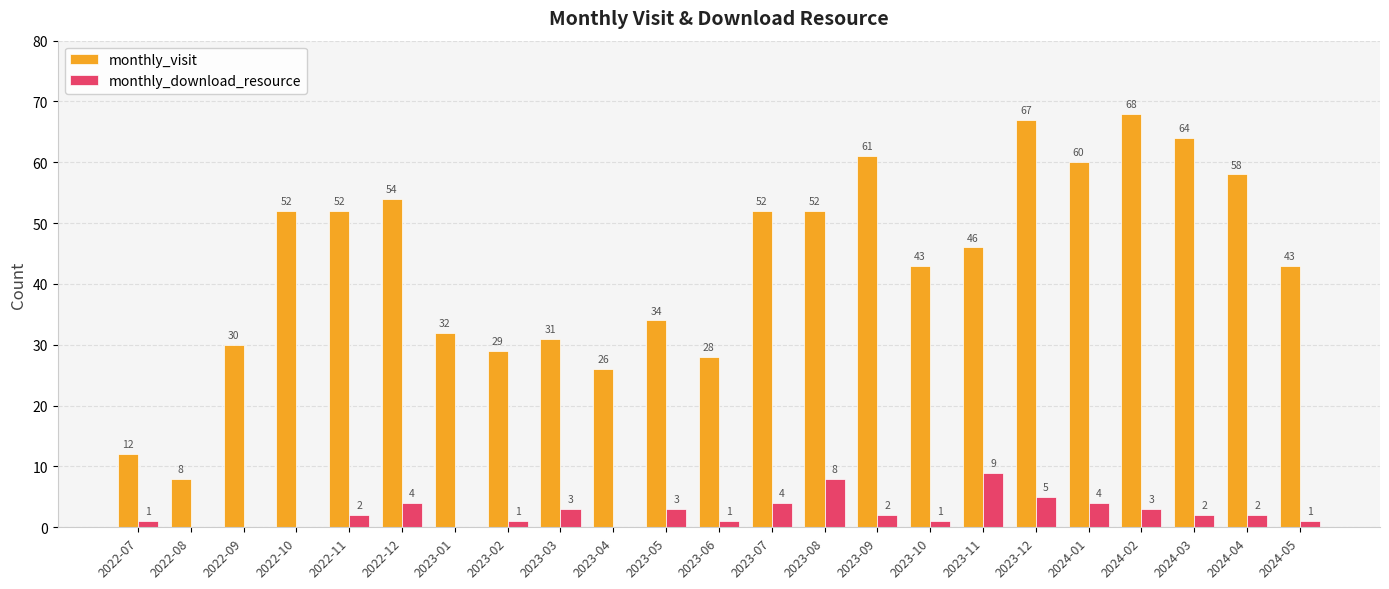

Reading left to right, transcribe all the data shown in this chart.

monthly_visit: 12	8	30	52	52	54	32	29	31	26	34	28	52	52	61	43	46	67	60	68	64	58	43
monthly_download_resource: 1	0	0	0	2	4	0	1	3	0	3	1	4	8	2	1	9	5	4	3	2	2	1